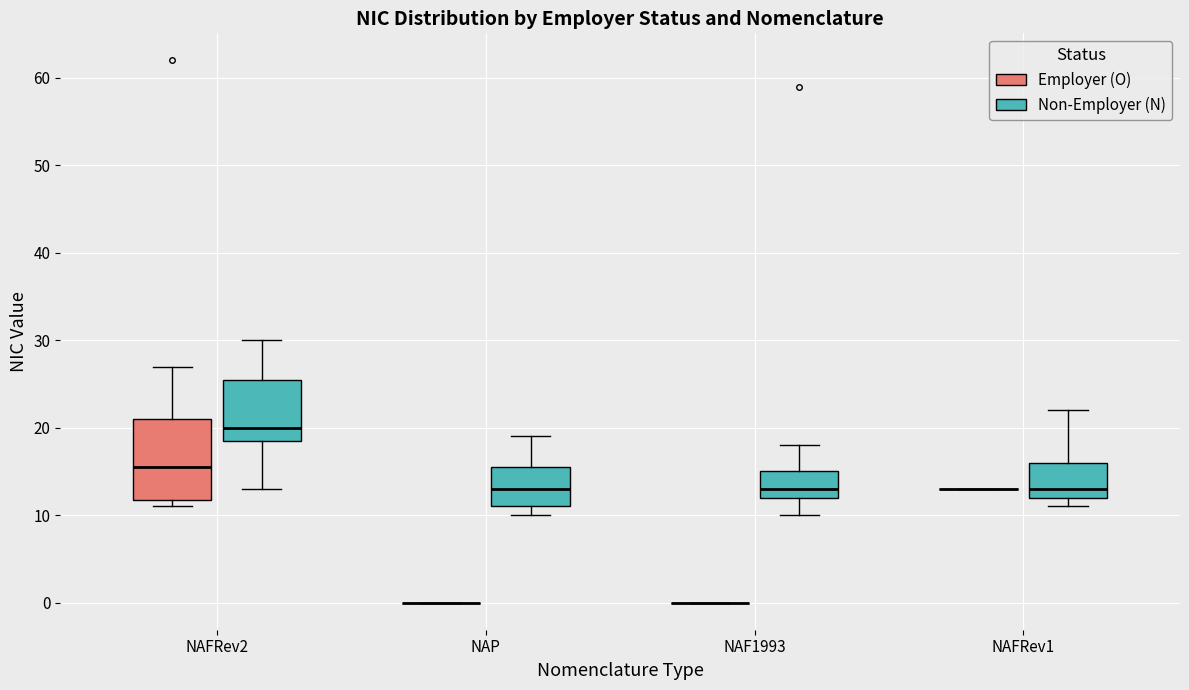

Which box is the tallest, from its lower edge to its upper edge?

NAFRev2 (Employer (O))